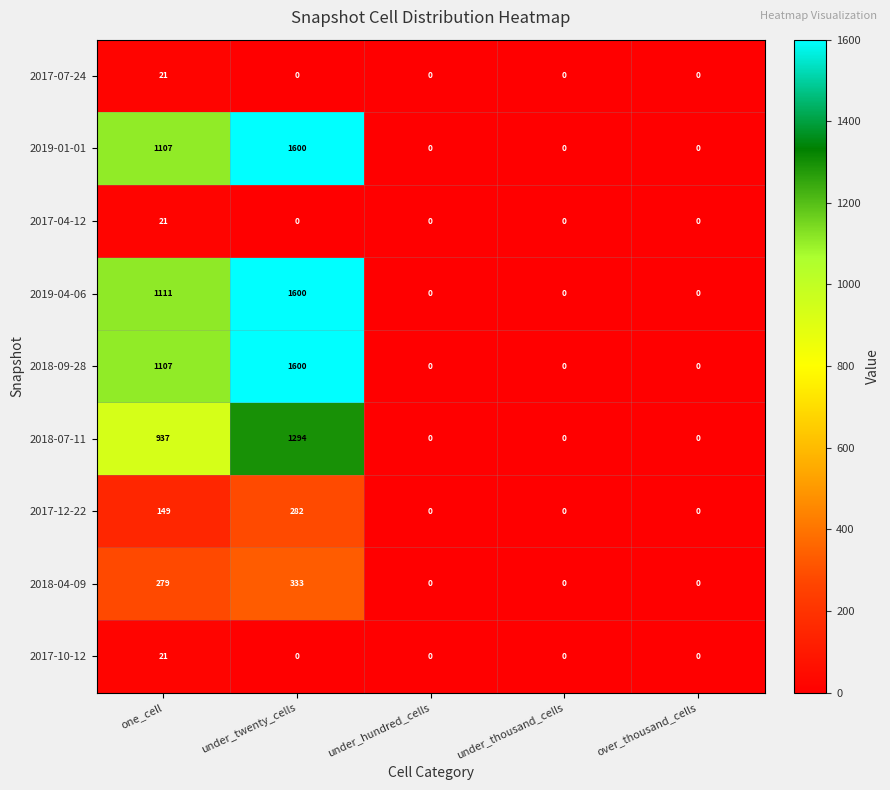

At which category is the sum across all series the highest?

under_twenty_cells